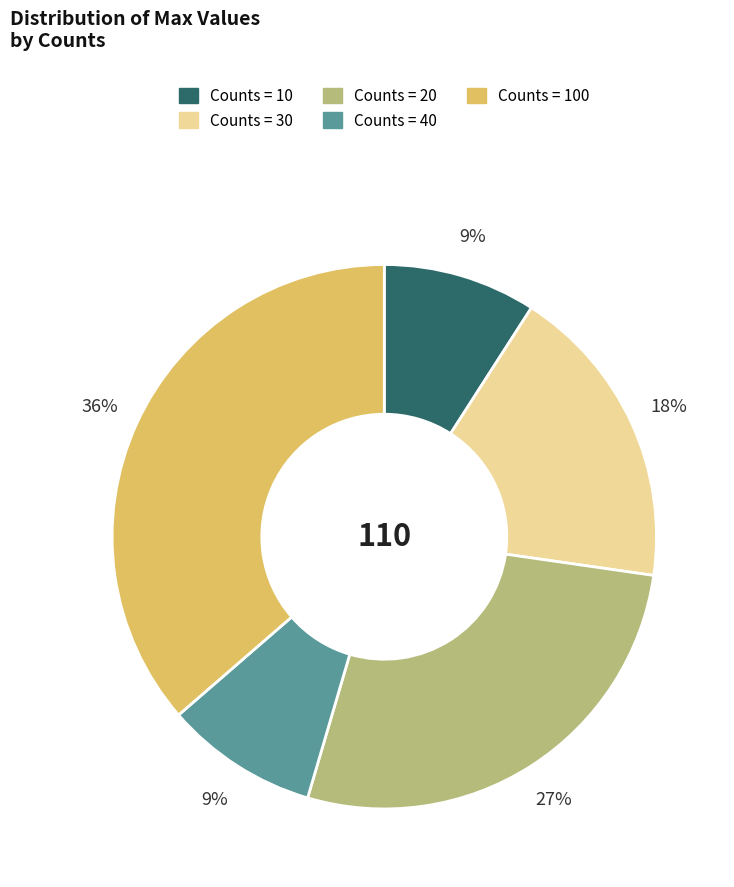

To the nearest percent, what is the difference between the largest and smallest slice percentages?

27%